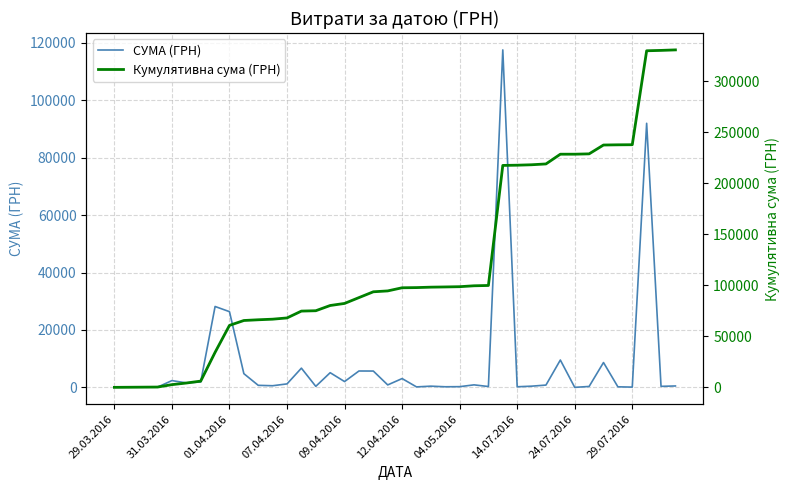

Rank the series at 04.05.2016 from lowest to highest value.

СУМА (ГРН), Кумулятивна сума (ГРН)